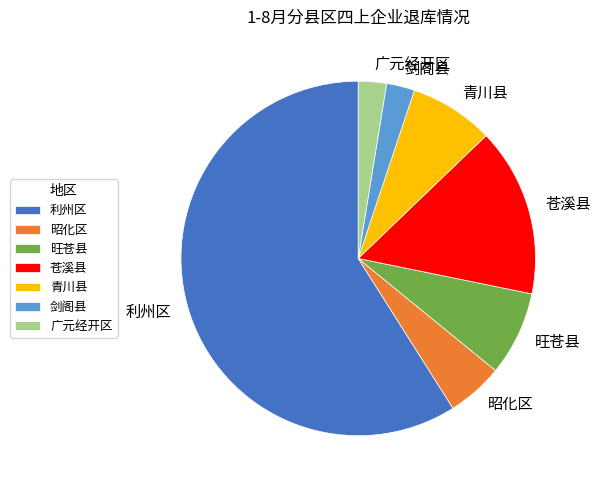

Do 青川县 and 剑阁县 together represent more than half of the pie?

No